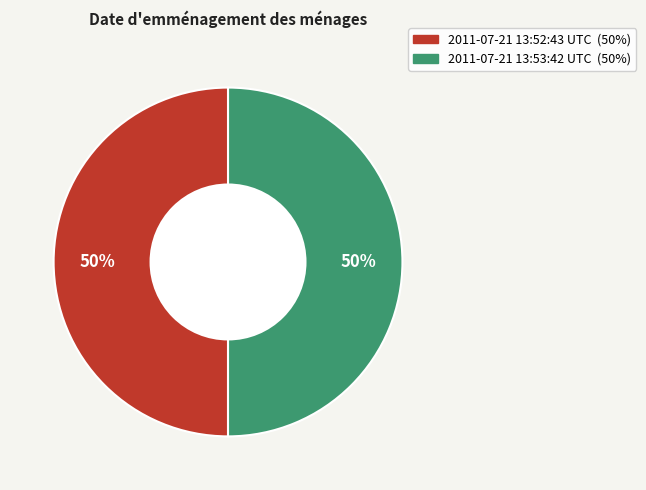

The 2011-07-21 13:52:43 UTC slice represents 43% of the pie. True or false?

False